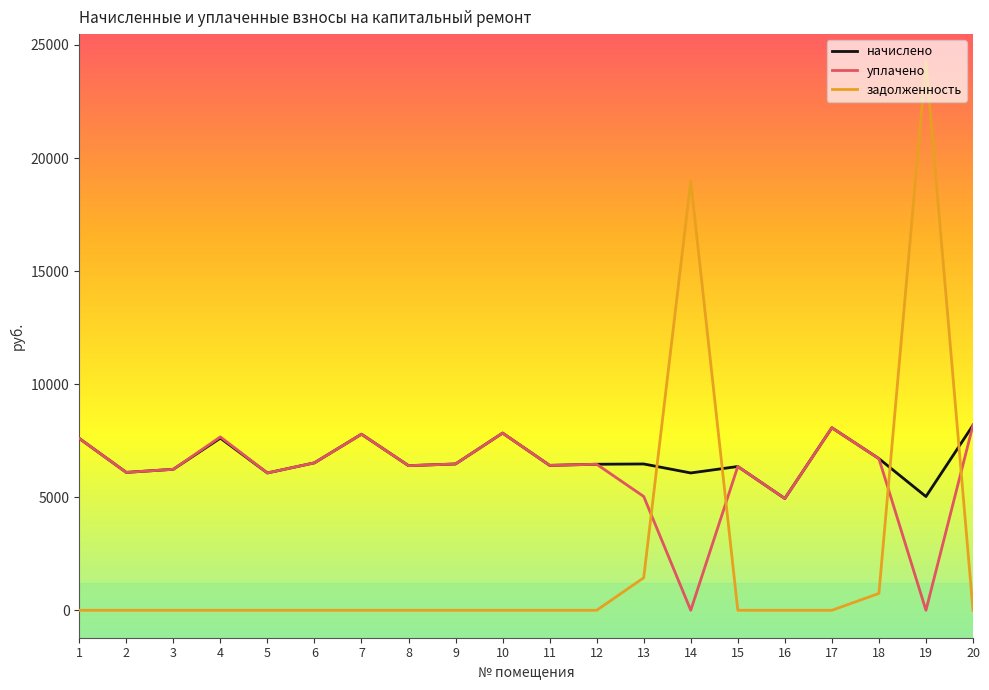

Does the chart display data point markers on the line(s)?

No